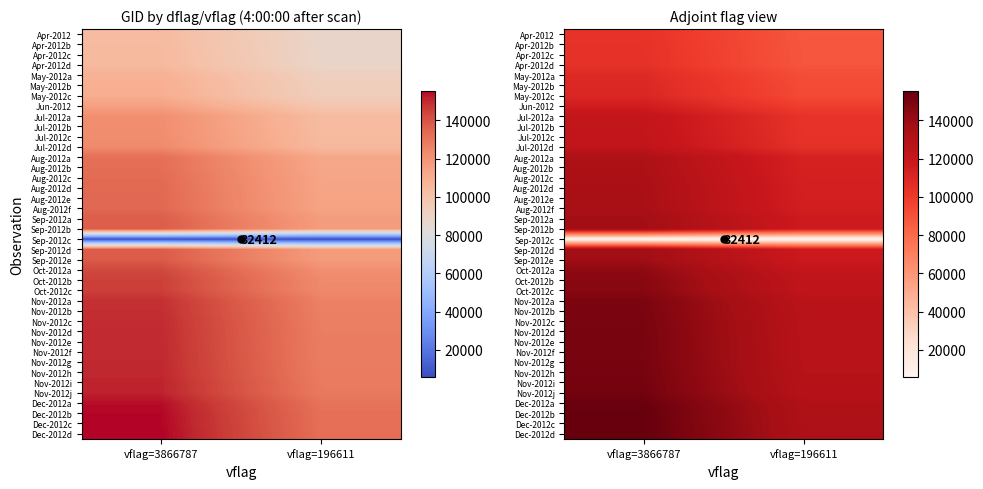

Rank the series at vflag=196611 from highest to lowest value.

Dec-2012d, Dec-2012c, Dec-2012b, Dec-2012a, Nov-2012j, Nov-2012i, Nov-2012h, Nov-2012g, Nov-2012f, Nov-2012e, Nov-2012d, Nov-2012c, Nov-2012b, Nov-2012a, Oct-2012c, Oct-2012b, Oct-2012a, Sep-2012e, Sep-2012d, Sep-2012b, Sep-2012a, Aug-2012f, Aug-2012e, Aug-2012d, Aug-2012c, Aug-2012b, Aug-2012a, Jul-2012d, Jul-2012c, Jul-2012b, Jul-2012a, Jun-2012, May-2012c, May-2012b, May-2012a, Apr-2012d, Apr-2012c, Apr-2012b, Apr-2012, Sep-2012c